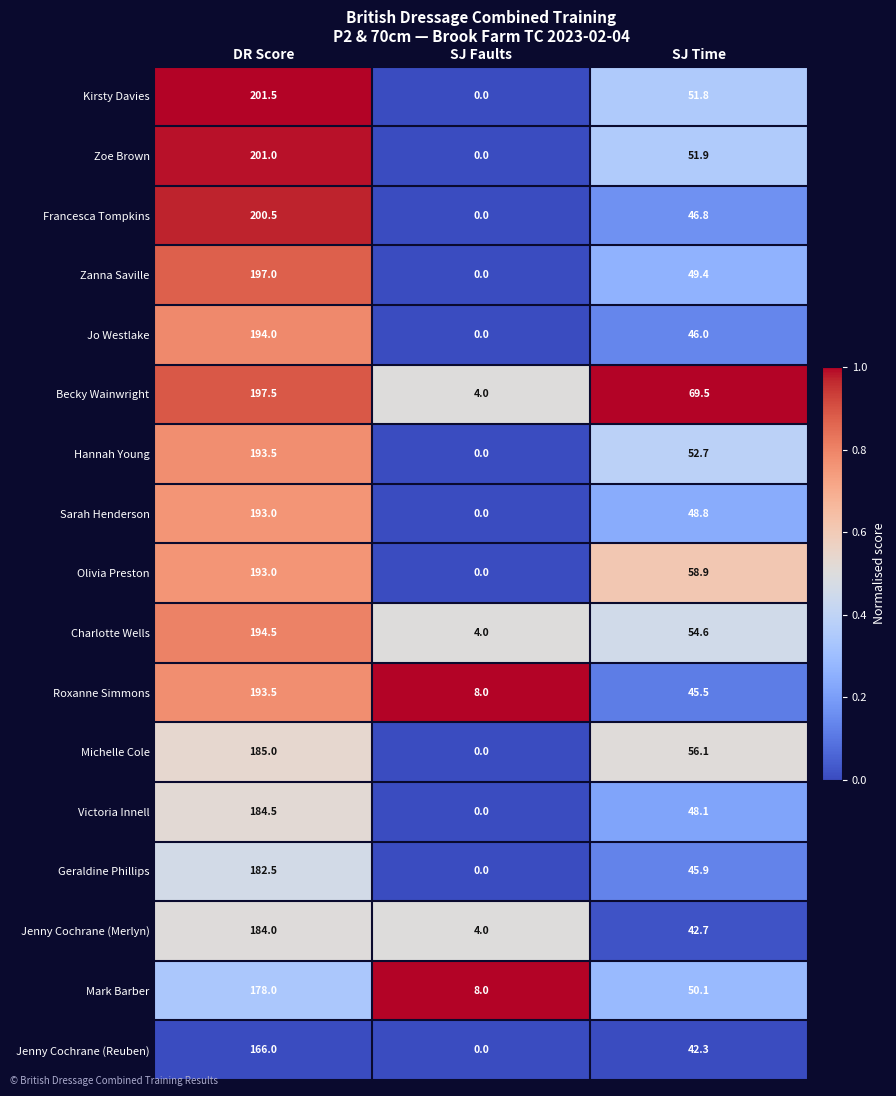

How many Mark Barber values are between 8 and 178?

3